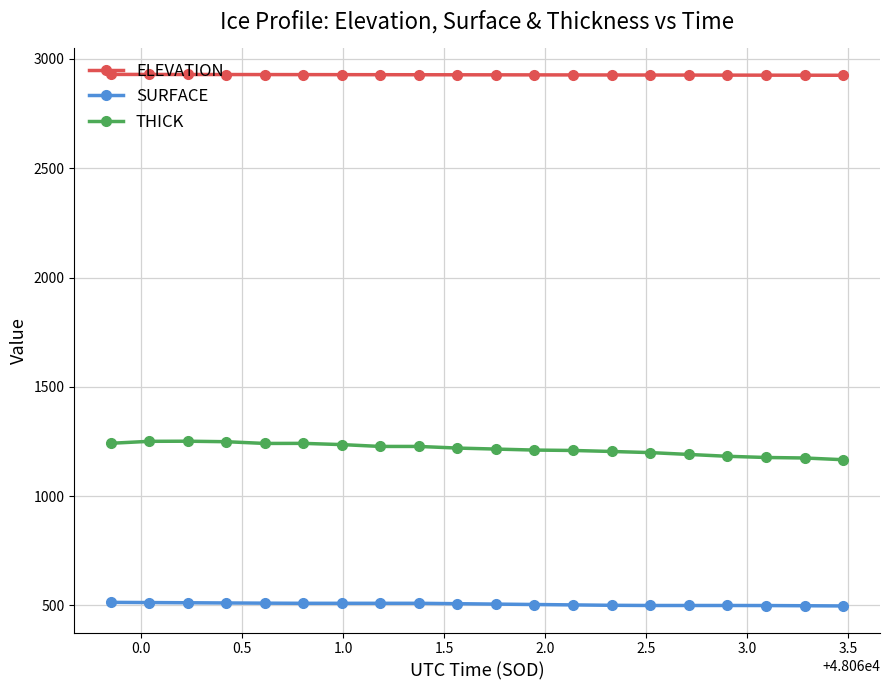

What is the lowest value of the ELEVATION series?

2925.5